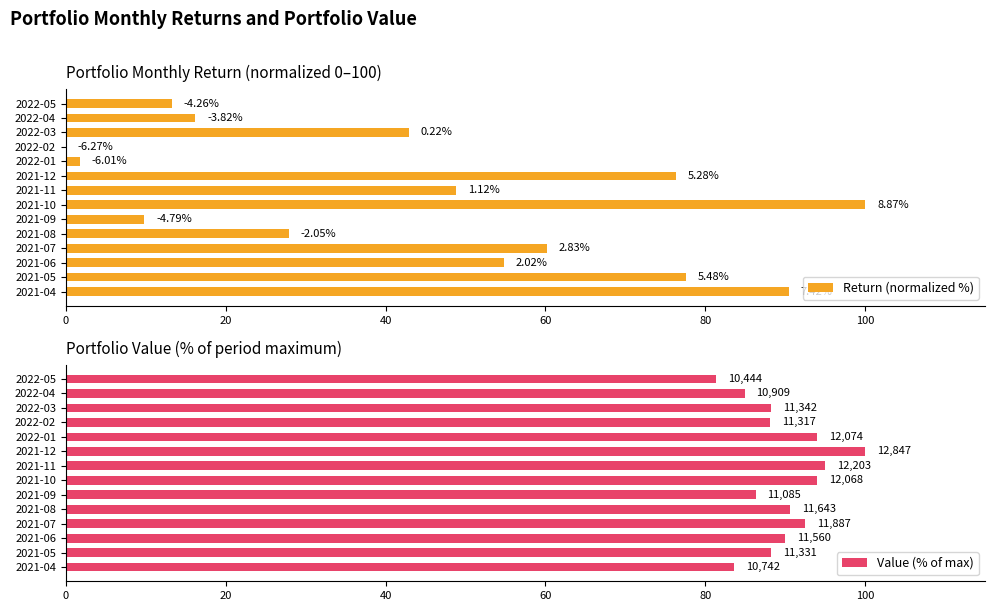

At 2022-02, list the series in order from smallest to largest.

Return (normalized %), Value (% of max)